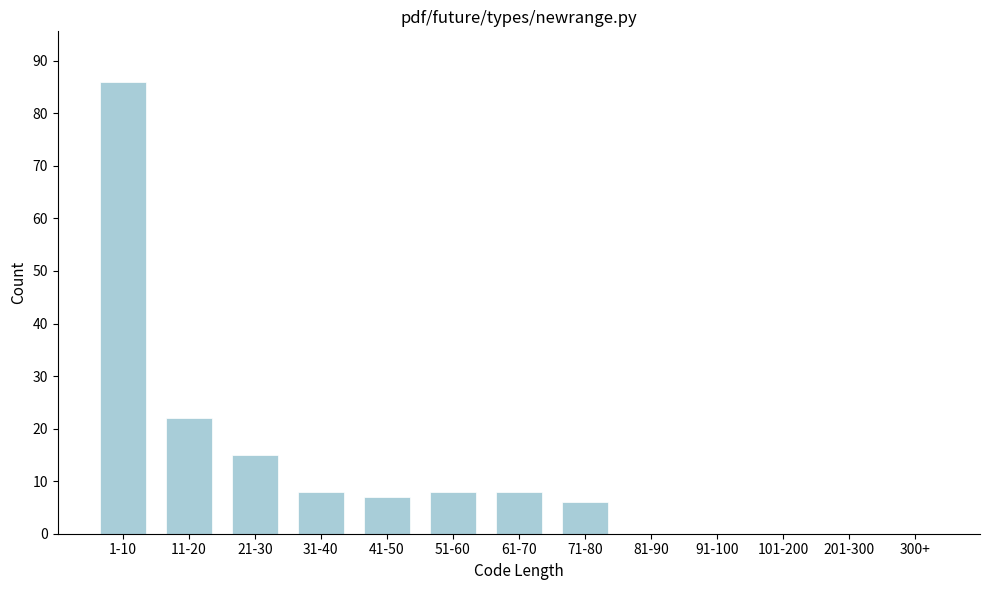

Reading left to right, list all the values displayed in this chart.

1-10=86	11-20=22	21-30=15	31-40=8	41-50=7	51-60=8	61-70=8	71-80=6	81-90=0	91-100=0	101-200=0	201-300=0	300+=0